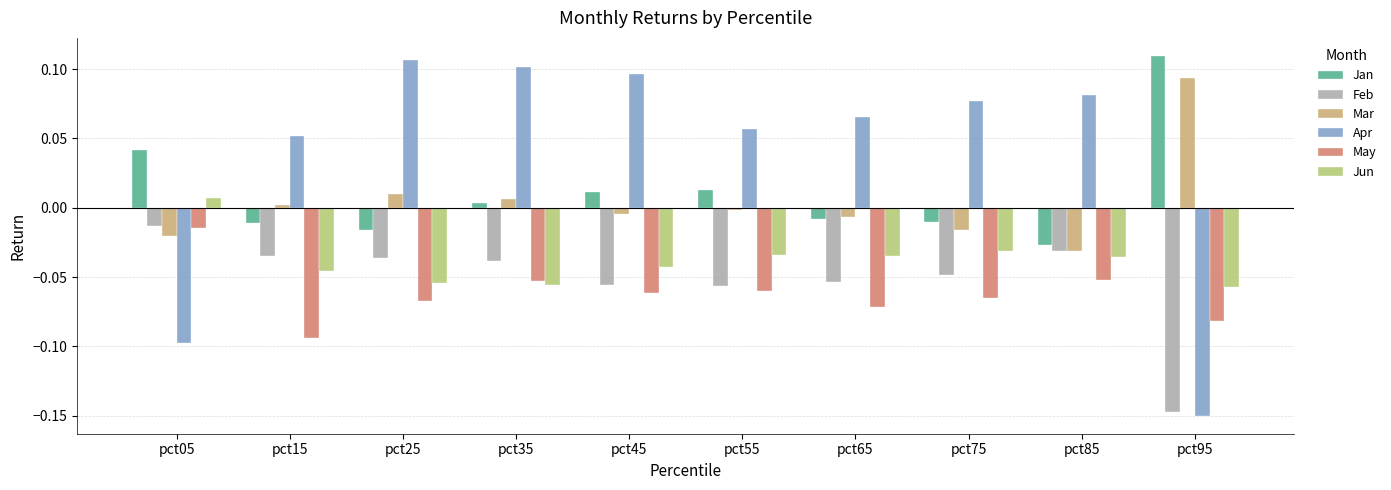

True or false: Jan has a value of -0.0 at pct25.

True